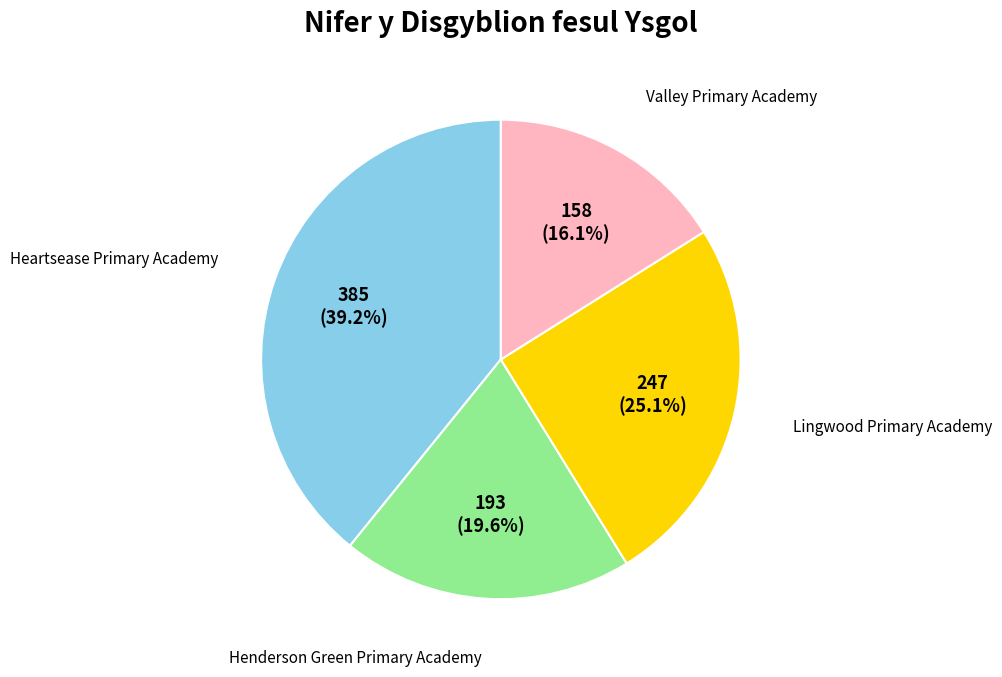

Is there a majority slice in this chart?

No